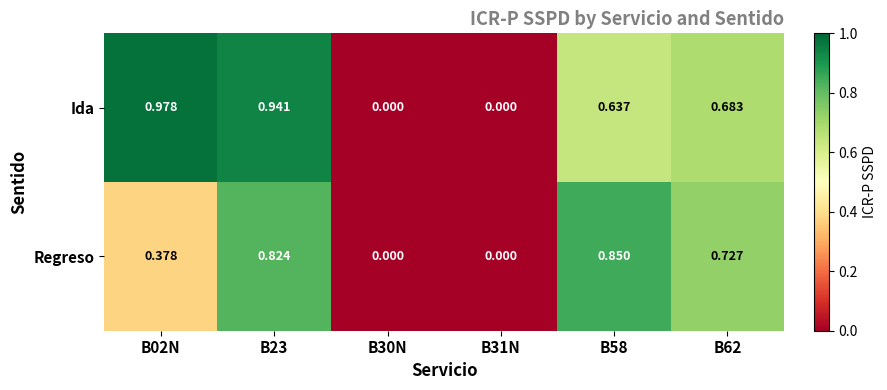

At which category is the sum across all series the highest?

B23